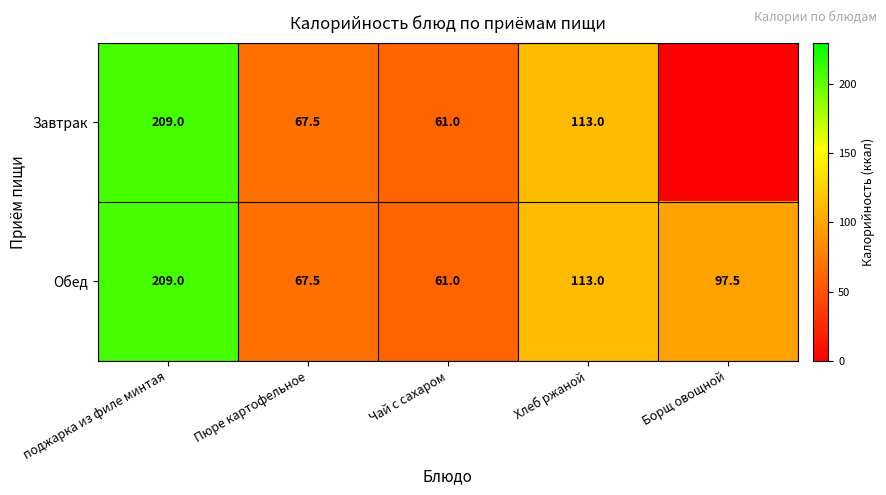

At which label does Обед first exceed 97?

поджарка из филе минтая